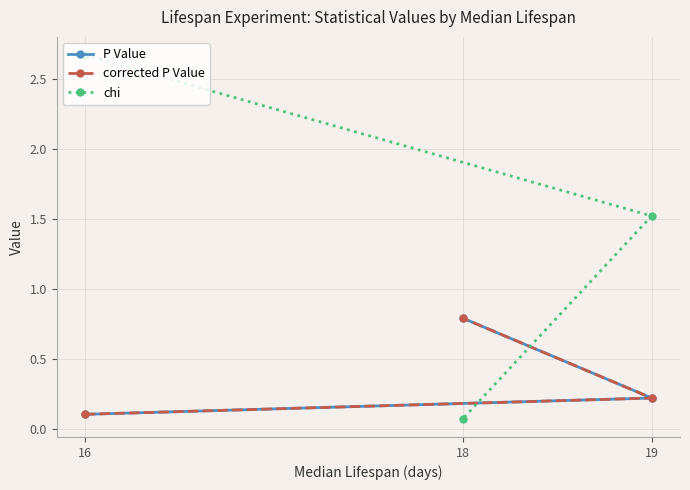

The value of corrected P Value at 16 is 0.0. True or false?

False